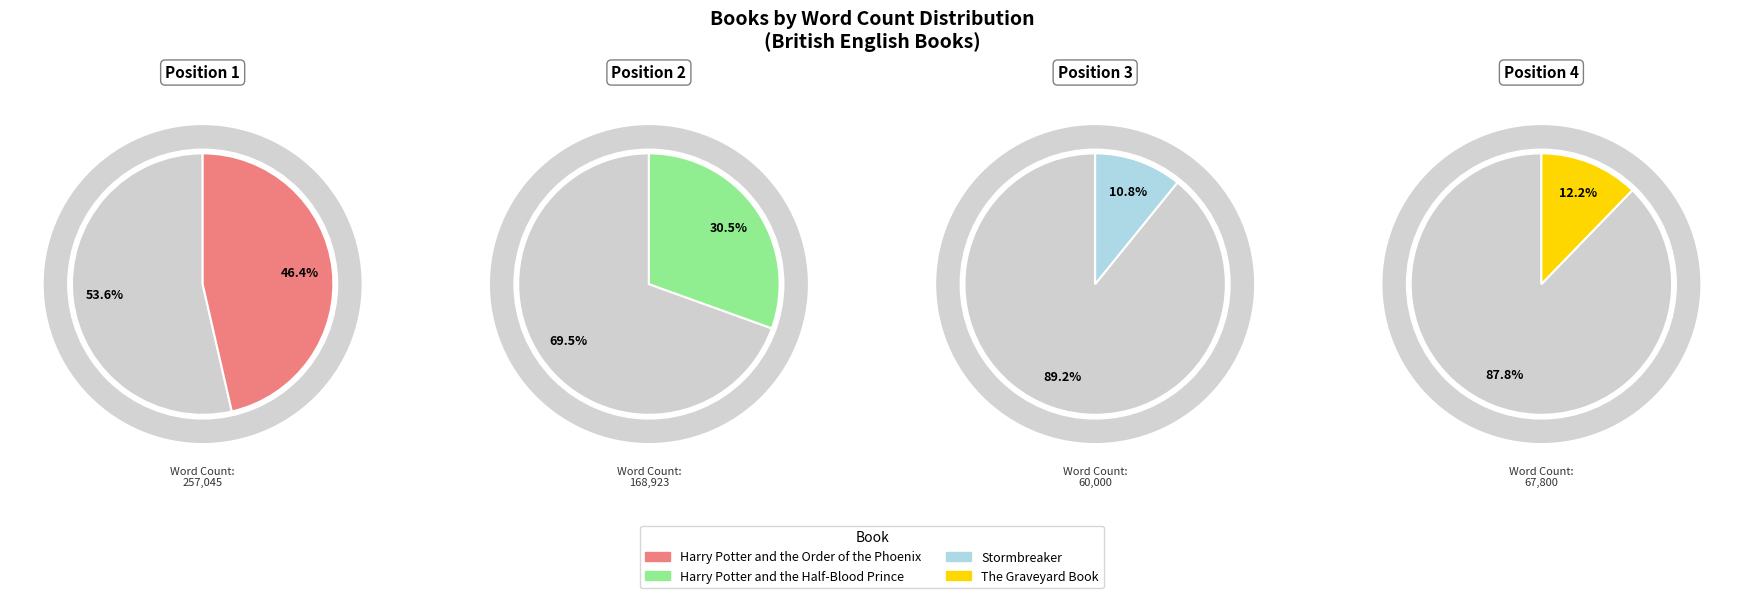

What is the total percentage of Harry Potter and the Order of the Phoenix and Stormbreaker?

57.3%